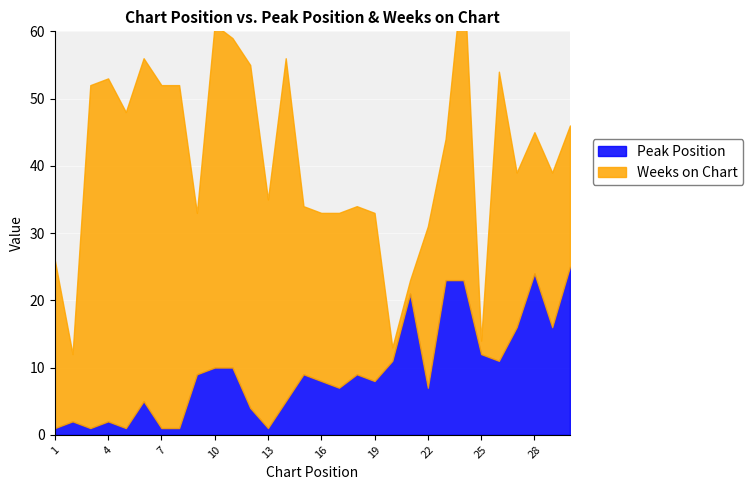

How many interior local valleys (lower than both neighbors) does the data have?

8